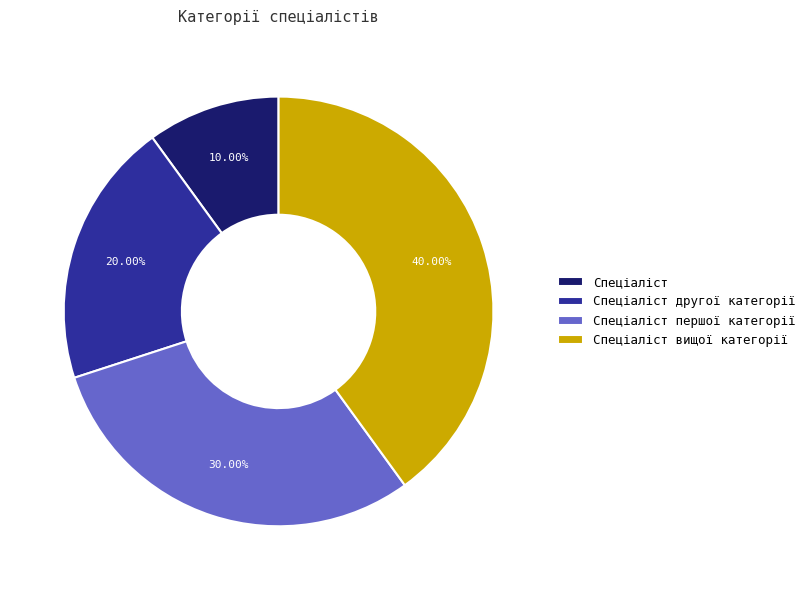

Between Спеціаліст другої категорії and Спеціаліст першої категорії, which is larger?

Спеціаліст першої категорії